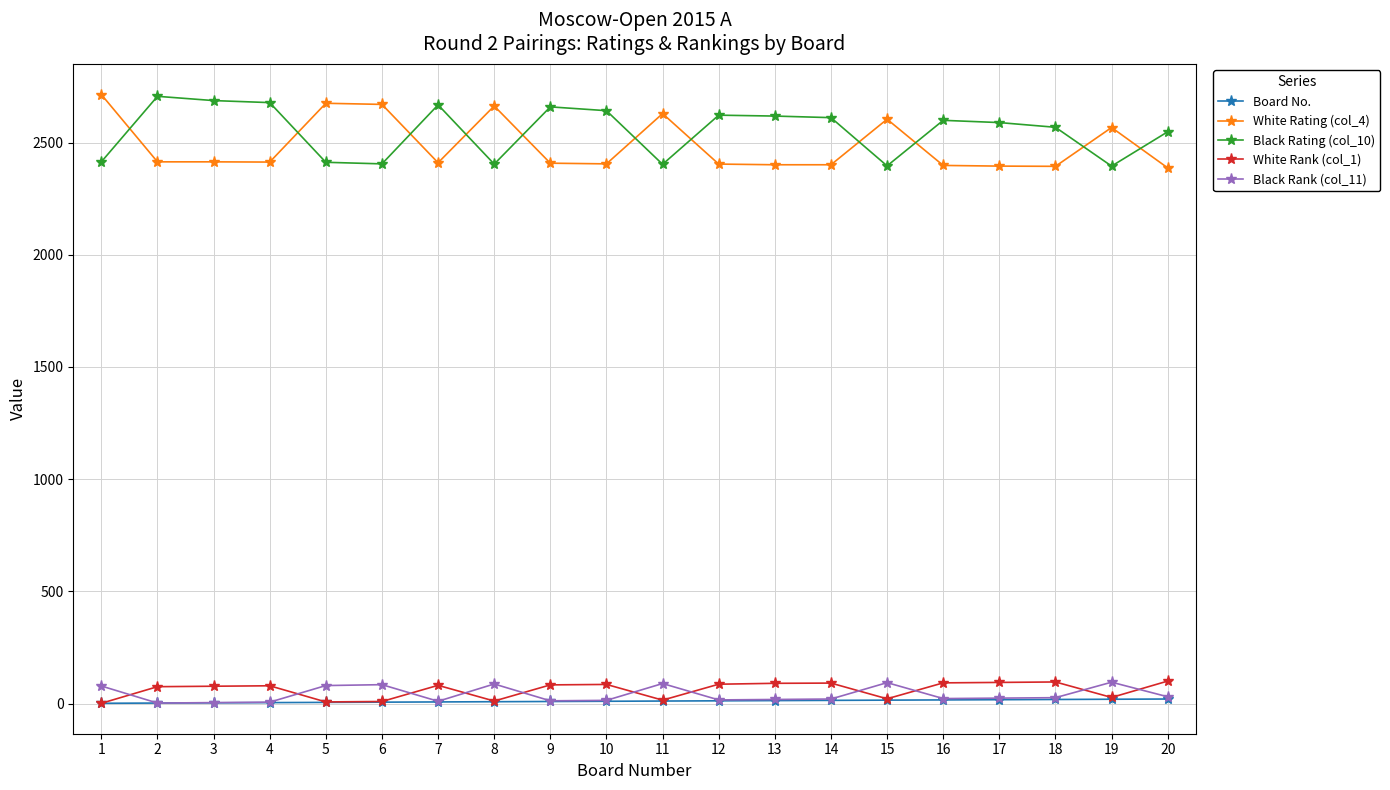

True or false: Black Rating (col_10) has a value of 2404 at 8.

True